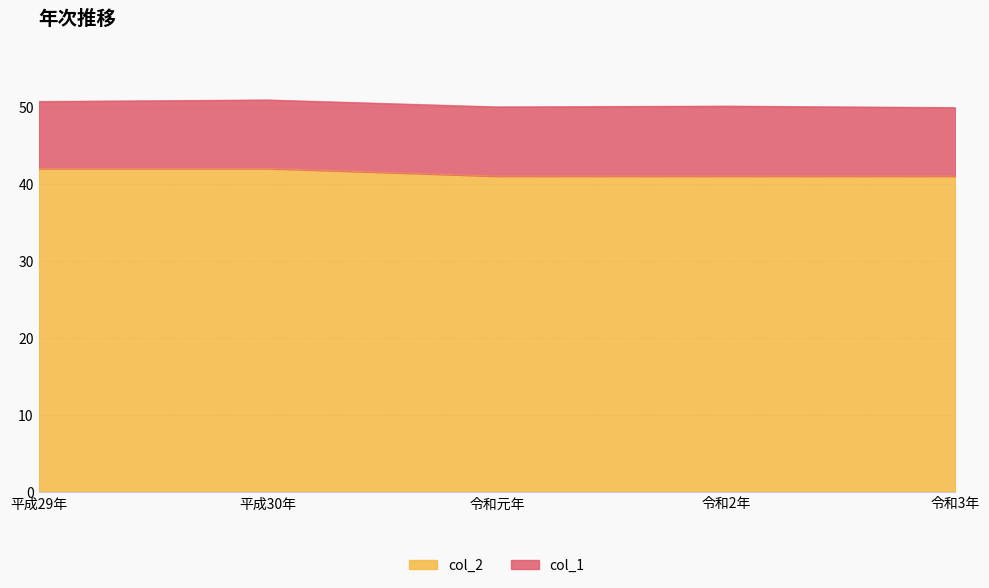

What is the lowest value of the col_2 series?

41.0